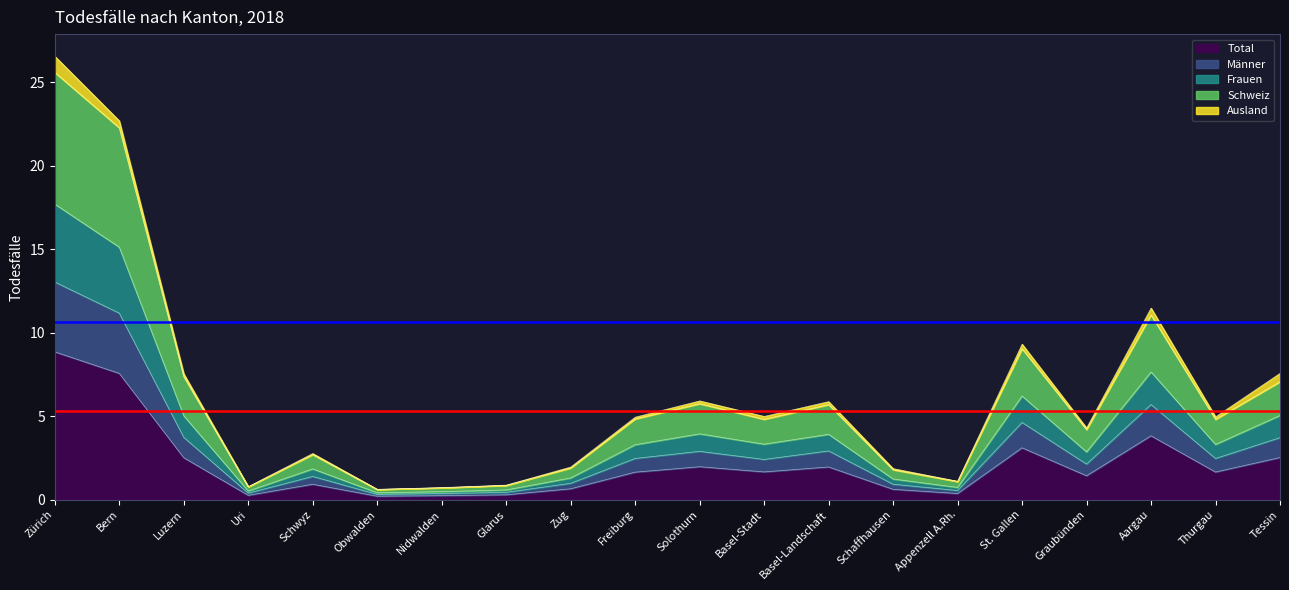

The value of Total at Thurgau is 1.7. True or false?

True